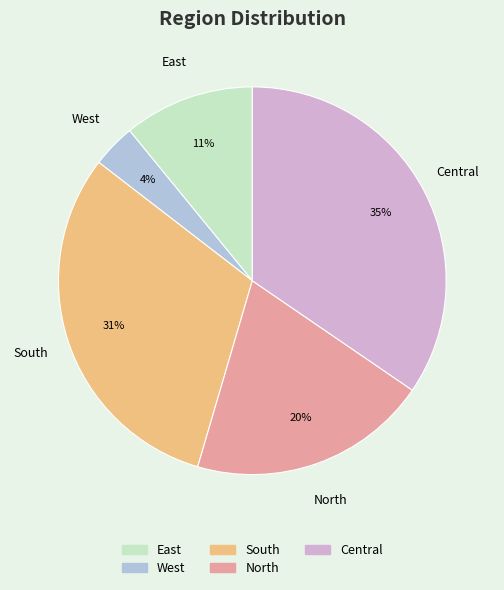

Is the sum of West and North greater than half?

No